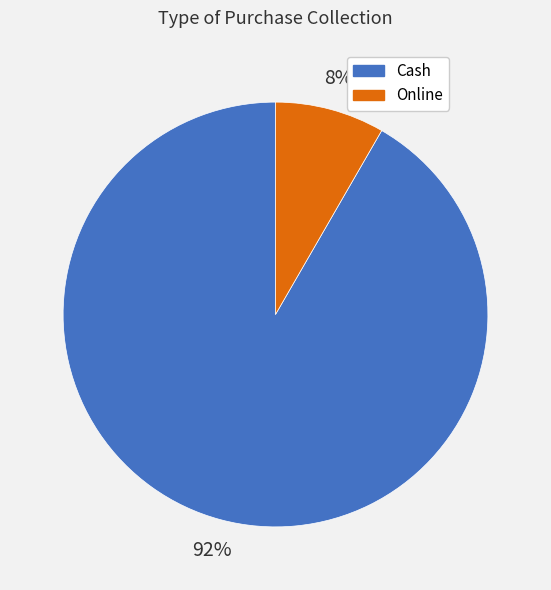

Is the sum of Online and Cash greater than half?

Yes